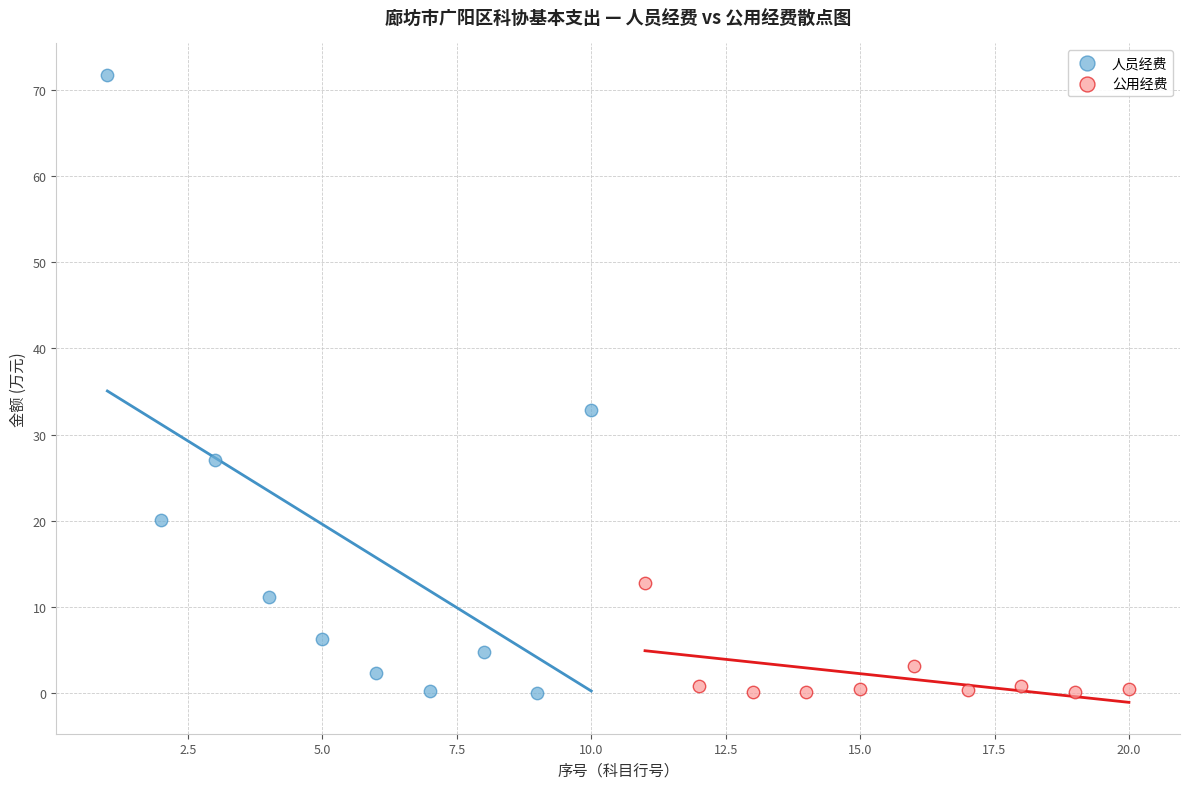

Which series has the widest spread of Y values?

人员经费